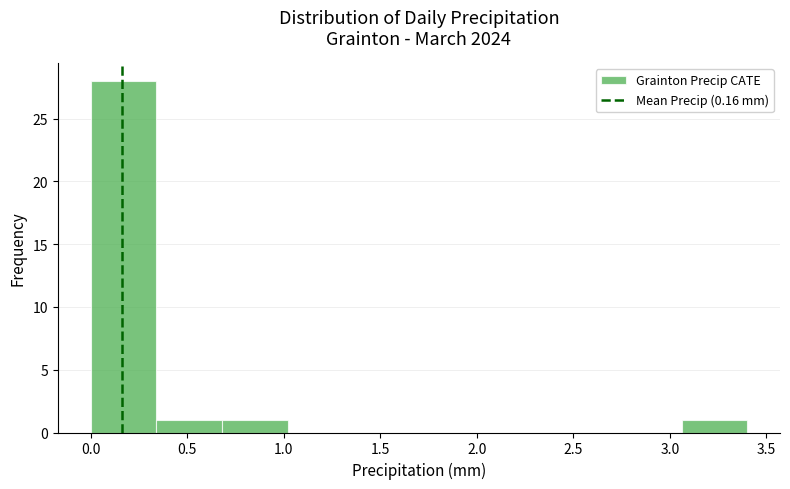

Which range on the x-axis has the tallest bar?

0.00 to 0.34